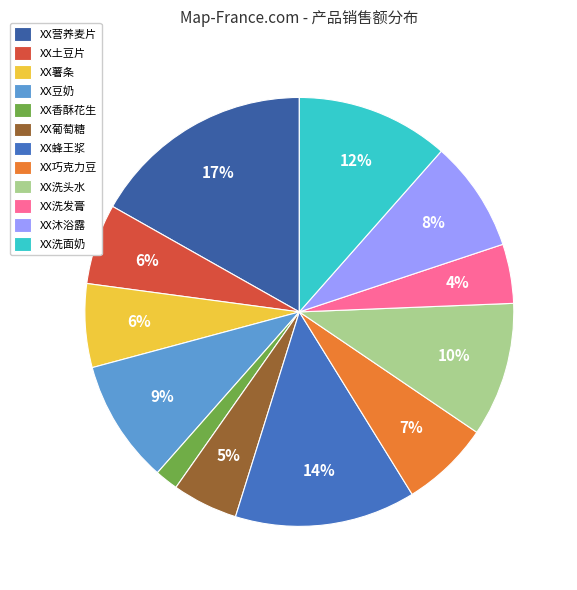

What is the ratio of the value at XX洗发膏 to the value at XX土豆片?

0.7